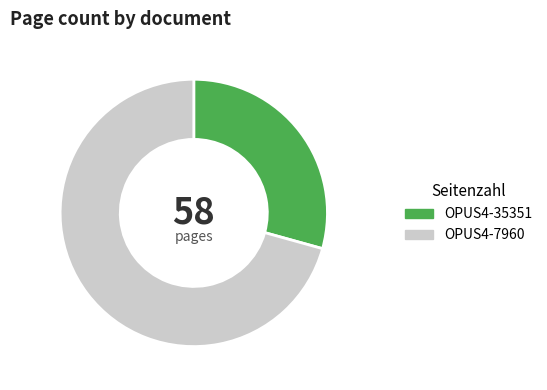

Which slice is the largest?

OPUS4-7960